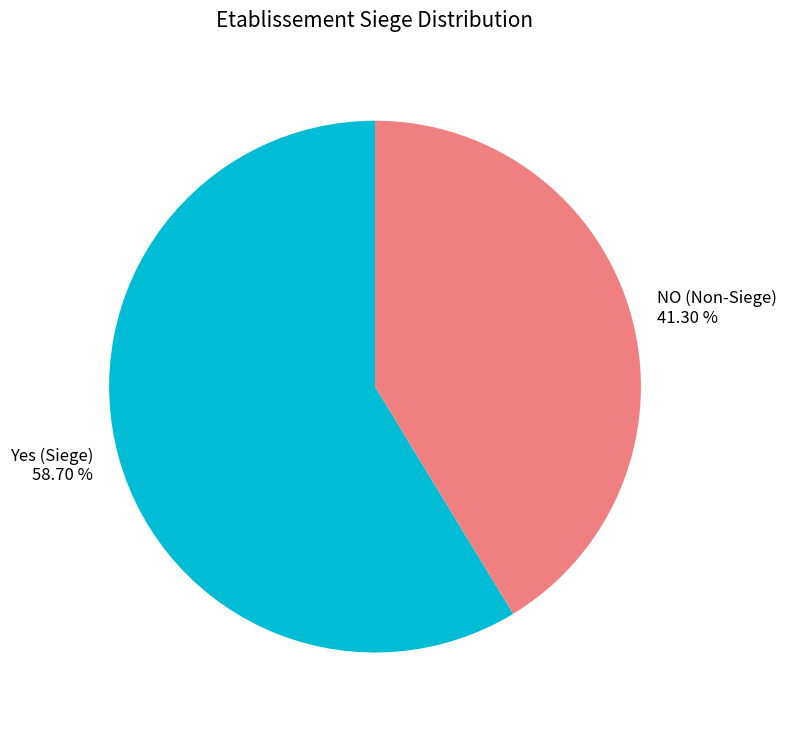

Rank the categories by value from lowest to highest.

NO (Non-Siege), Yes (Siege)